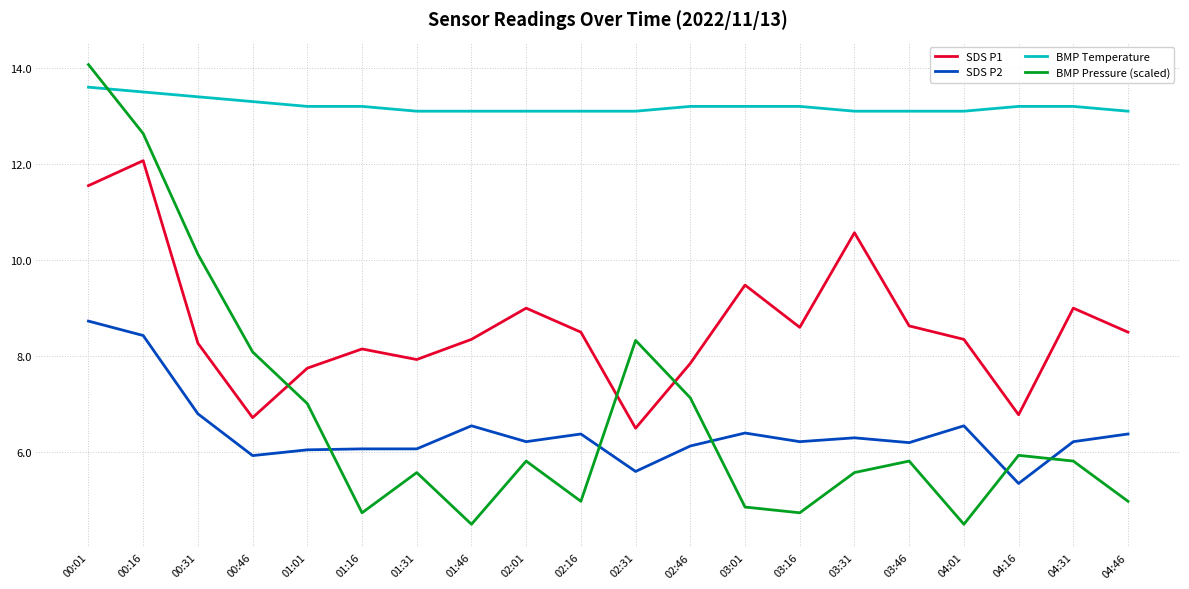

True or false: BMP Pressure (scaled) and SDS P2 cross at least once.

True